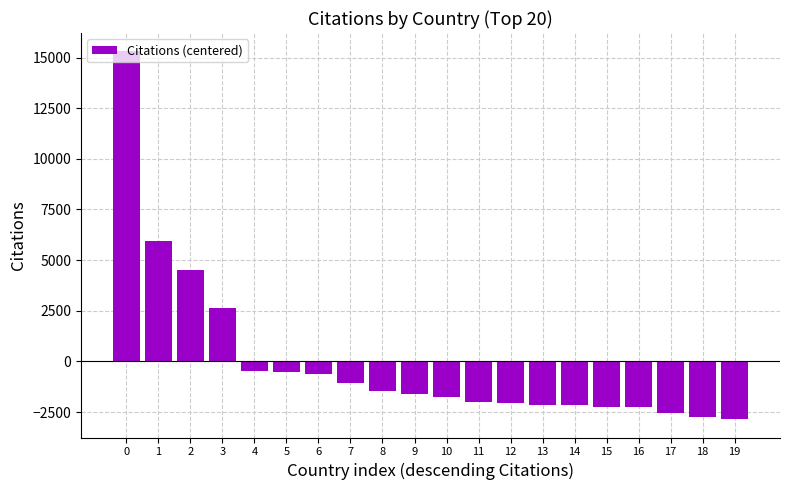

The value at 16 is -1260.1. True or false?

False